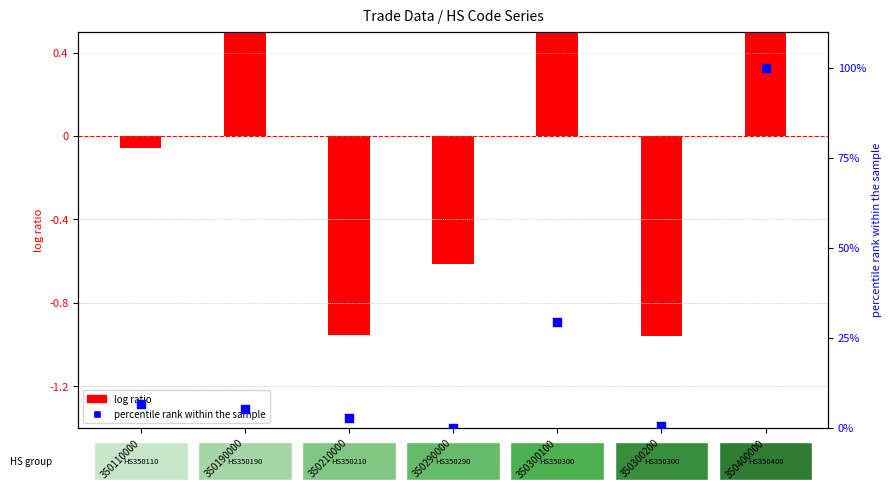

Approximately how many times larger is the value at 350190000 compared to 350400000?

0.1